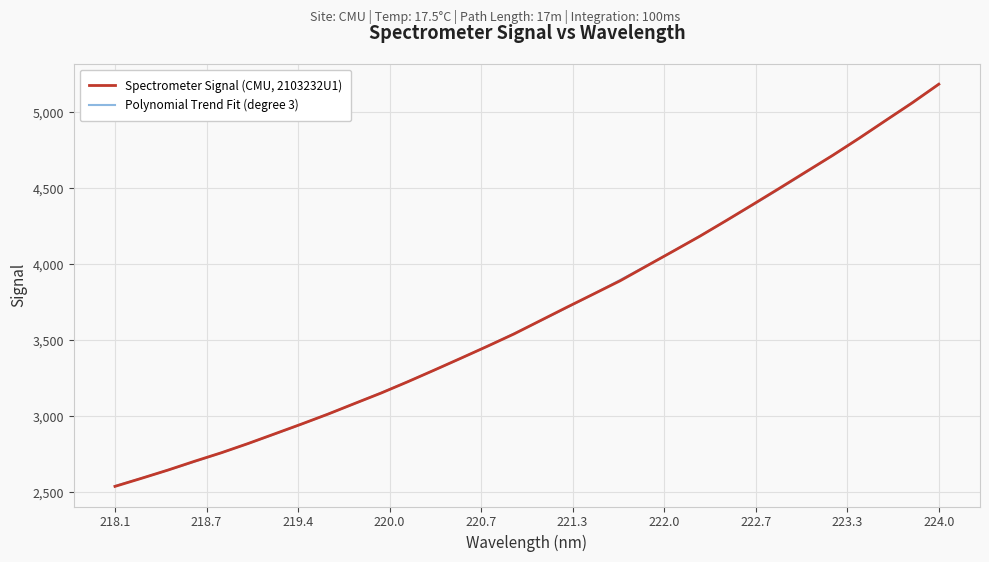

What is the approximate value at 222.4538?

4288.4